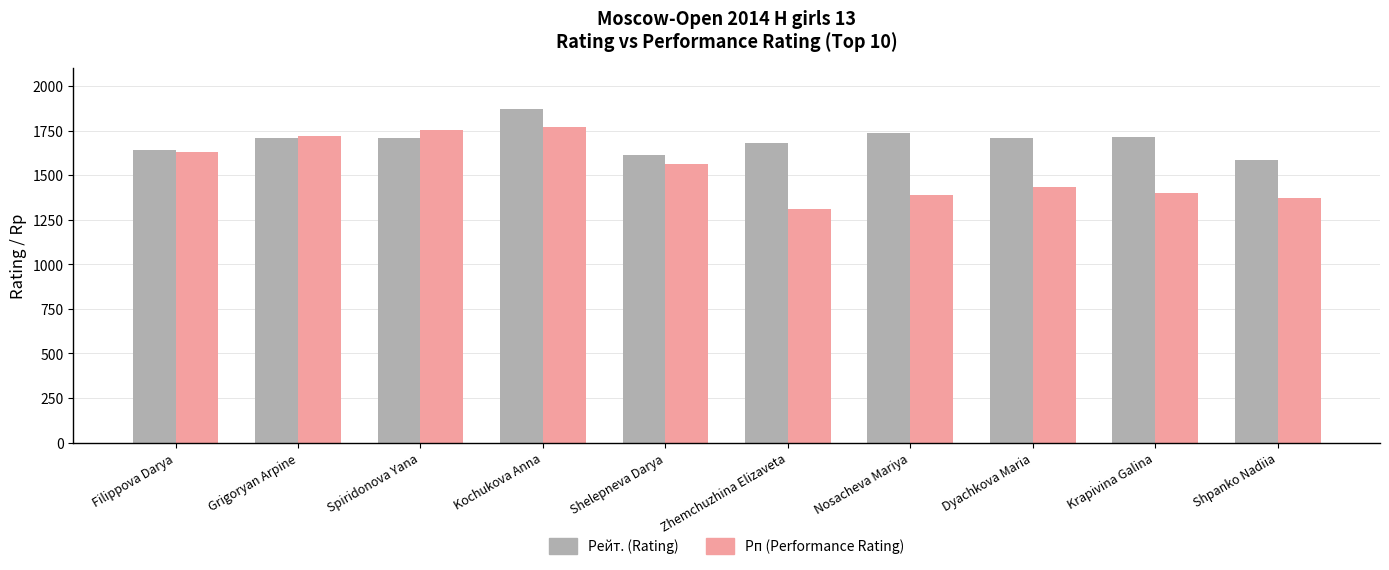

What is the spread (max minus min) of values at Filippova Darya?

10